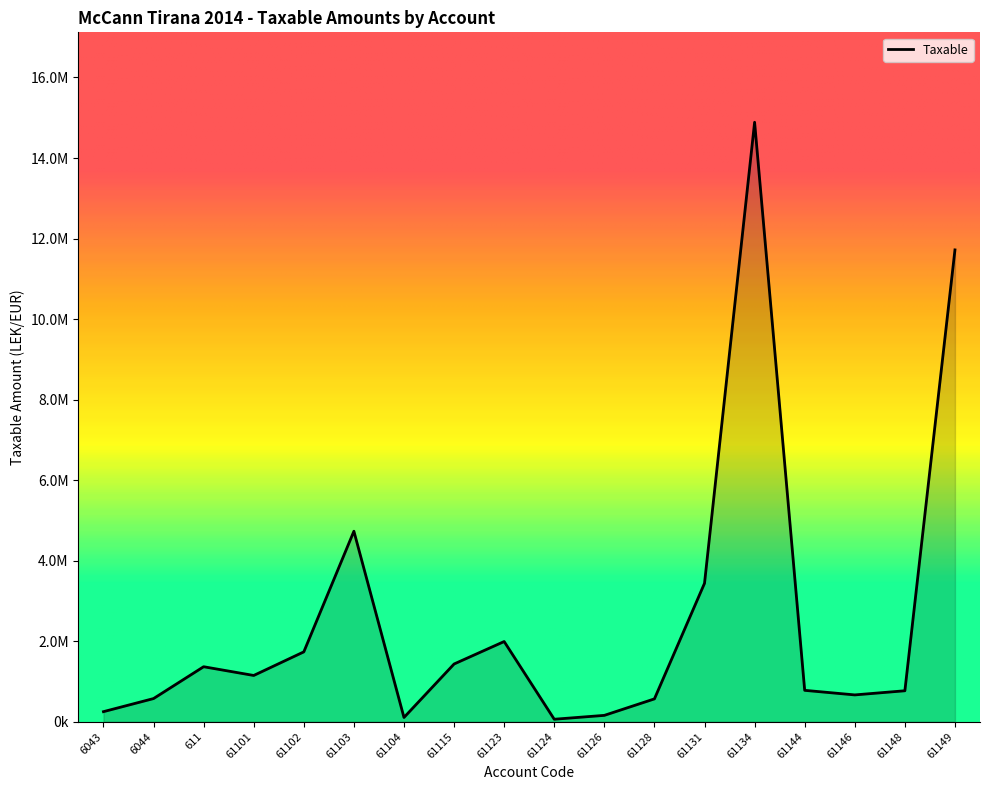

What is the difference between the maximum and minimum values?

14826046.6